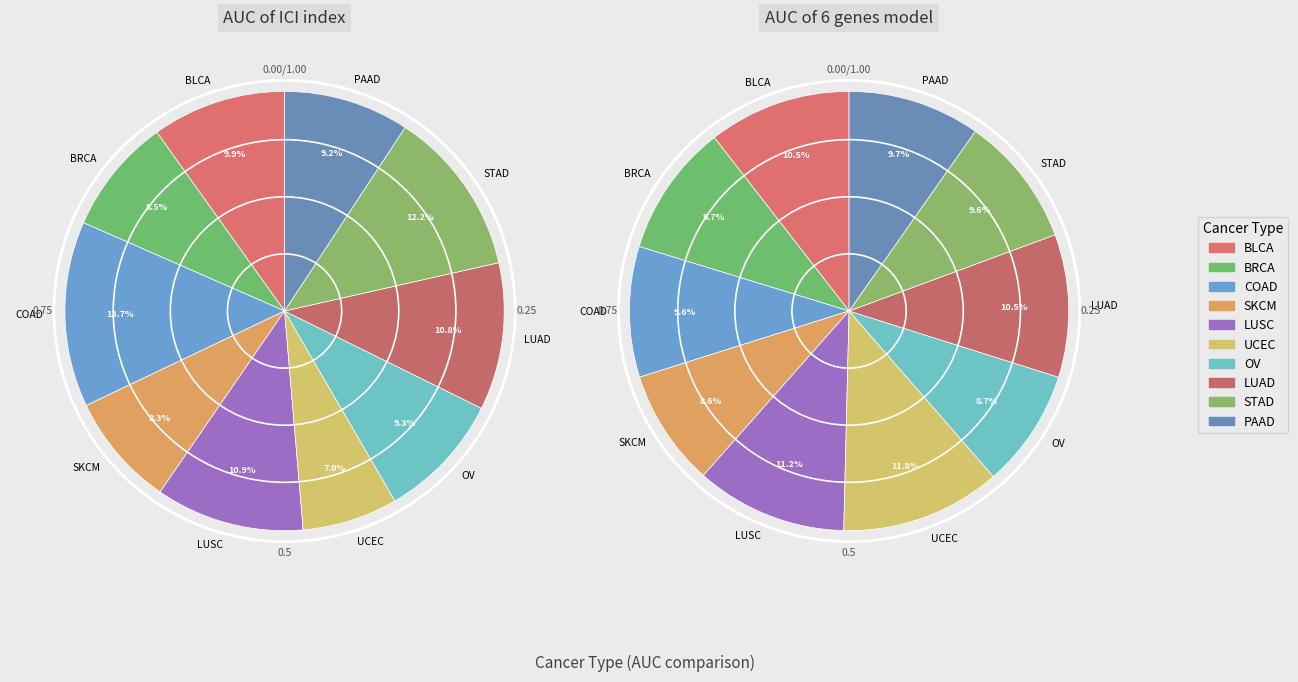

To the nearest percent, what is the difference between the BLCA and PAAD slice percentages?

1%